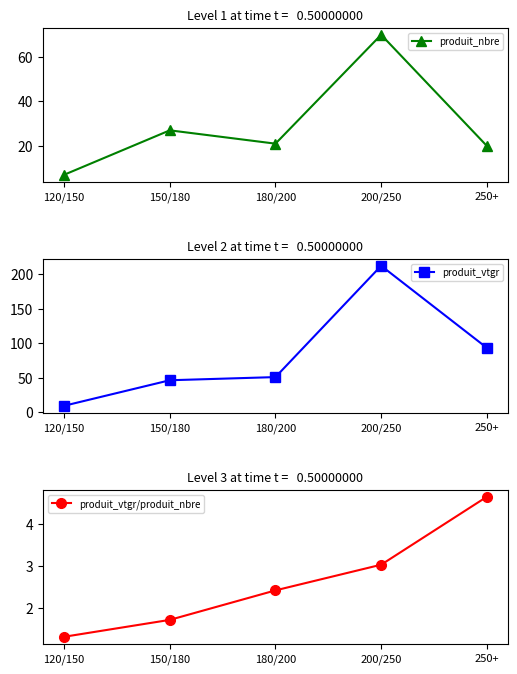

Reading right to left, list all the values displayed in this chart.

produit_nbre: 20.0	70.0	21.0	27.0	7.0
produit_vtgr: 93.1	212.0	50.7	46.1	9.1
produit_vtgr/produit_nbre: 4.7	3.0	2.4	1.7	1.3